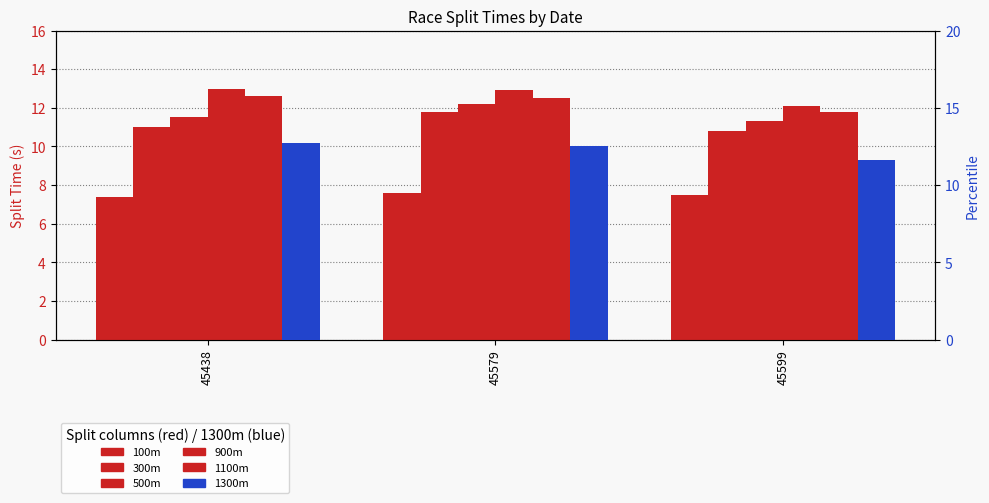

What are all the series names shown in the legend?

100m, 300m, 500m, 900m, 1100m, 1300m